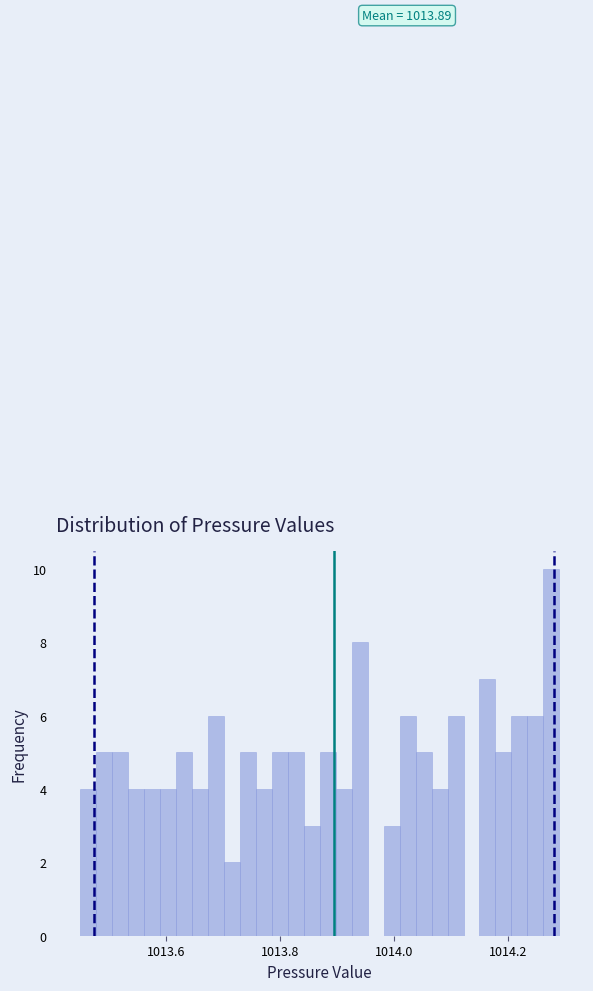

Read against the x-axis, roughly where is the centre of the tallest bar?

1014.28